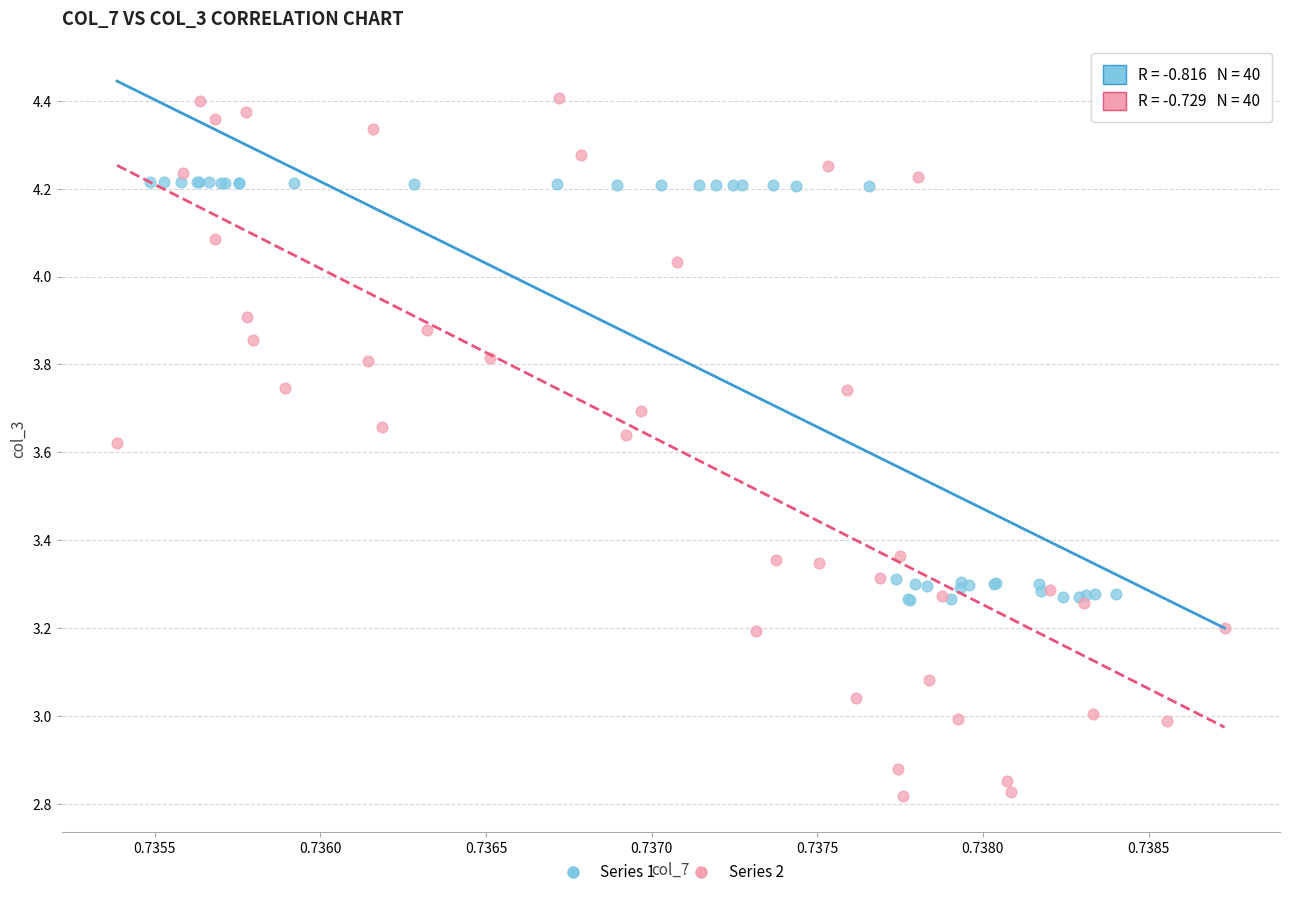

Which series has the largest Y range (max minus min)?

Series 2